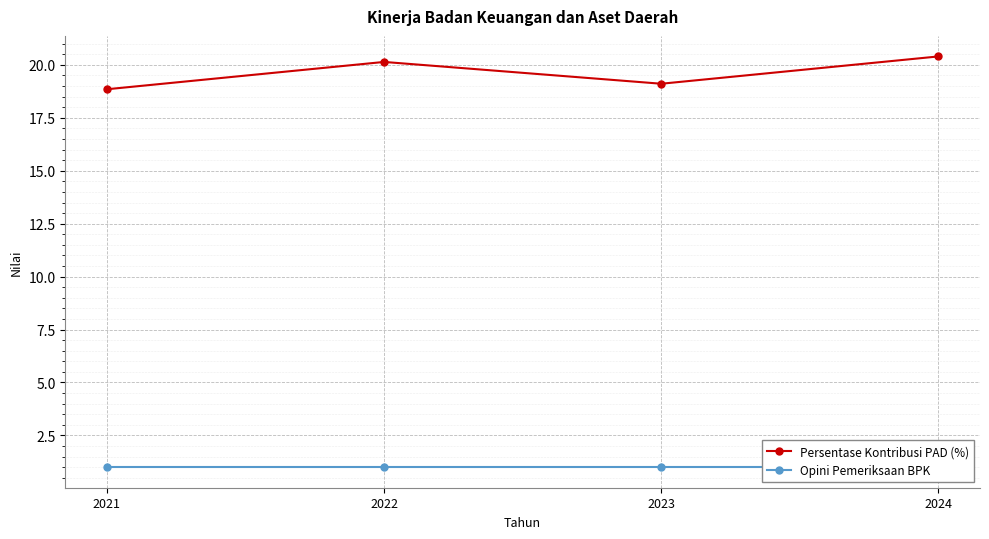

What are all the series names shown in the legend?

Persentase Kontribusi PAD (%), Opini Pemeriksaan BPK